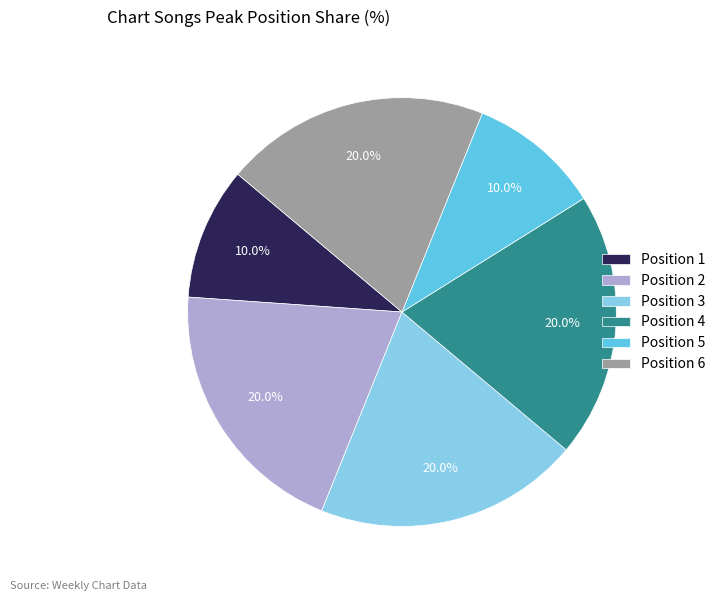

What percentage do Position 3 and Position 4 together represent?

40.0%